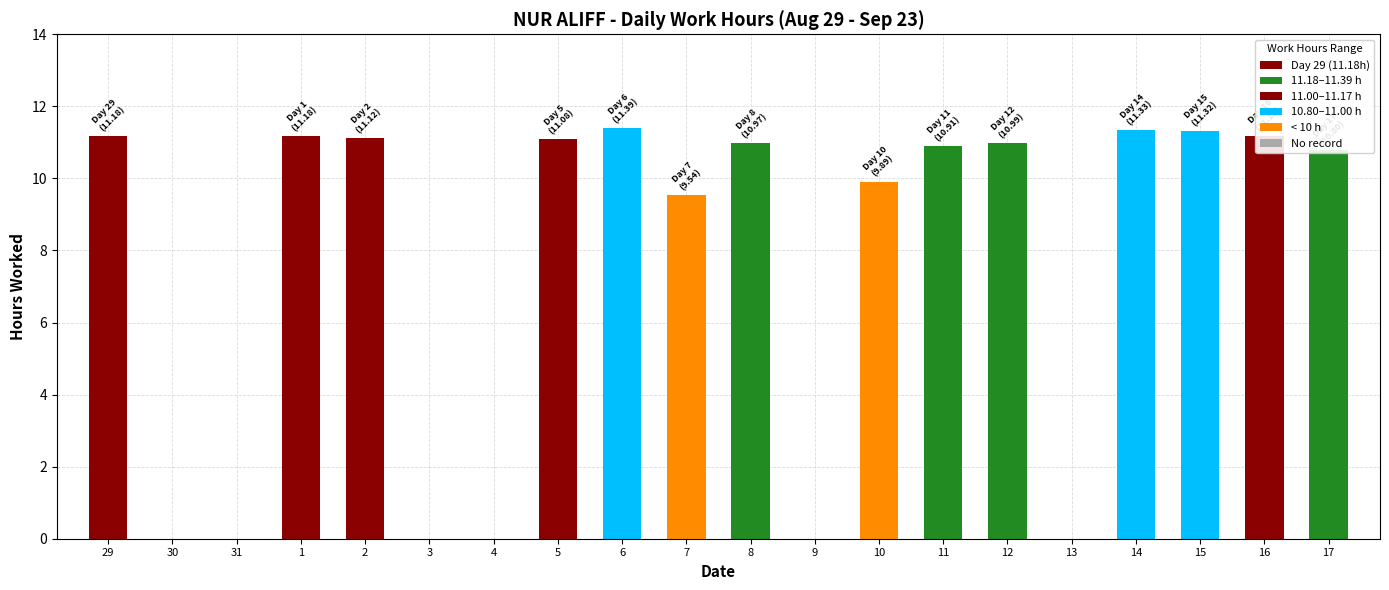

What is the greatest value displayed?

11.4